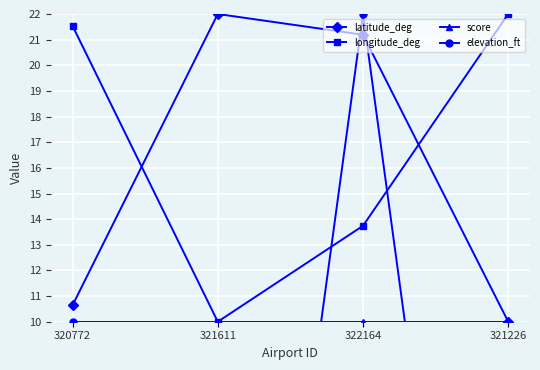

True or false: latitude_deg has a value of 5.3 at 322164.

False